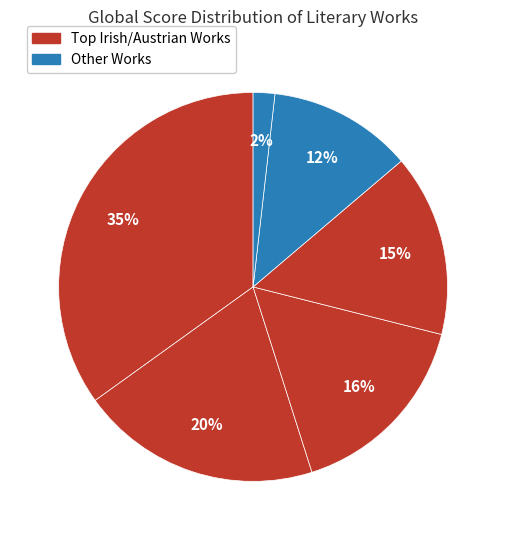

Count the number of slices in the pie.

6